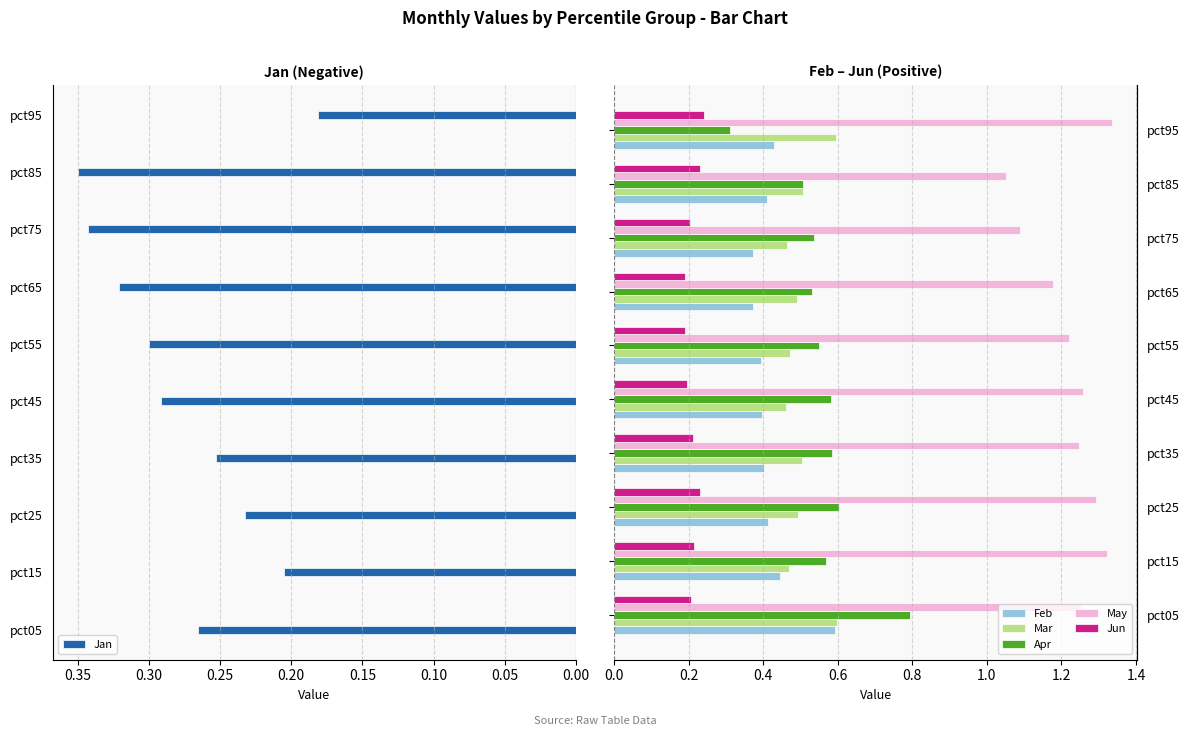

At how many categories does at least one series exceed 0?

10